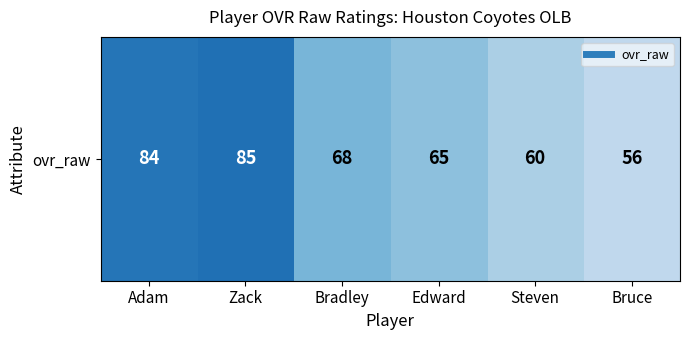

What is the difference between the second highest and second lowest values?

24